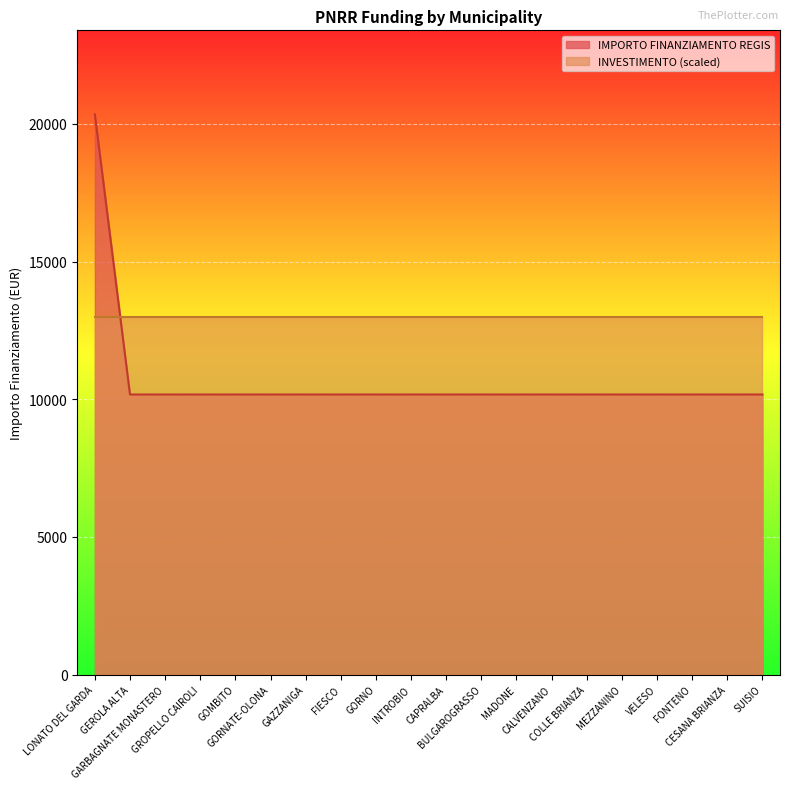

List the labels in order of value, largest first.

LONATO DEL GARDA, GEROLA ALTA, GARBAGNATE MONASTERO, GROPELLO CAIROLI, GOMBITO, GORNATE-OLONA, GAZZANIGA, FIESCO, GORNO, INTROBIO, CAPRALBA, BULGAROGRASSO, MADONE, CALVENZANO, COLLE BRIANZA, MEZZANINO, VELESO, FONTENO, CESANA BRIANZA, SUISIO